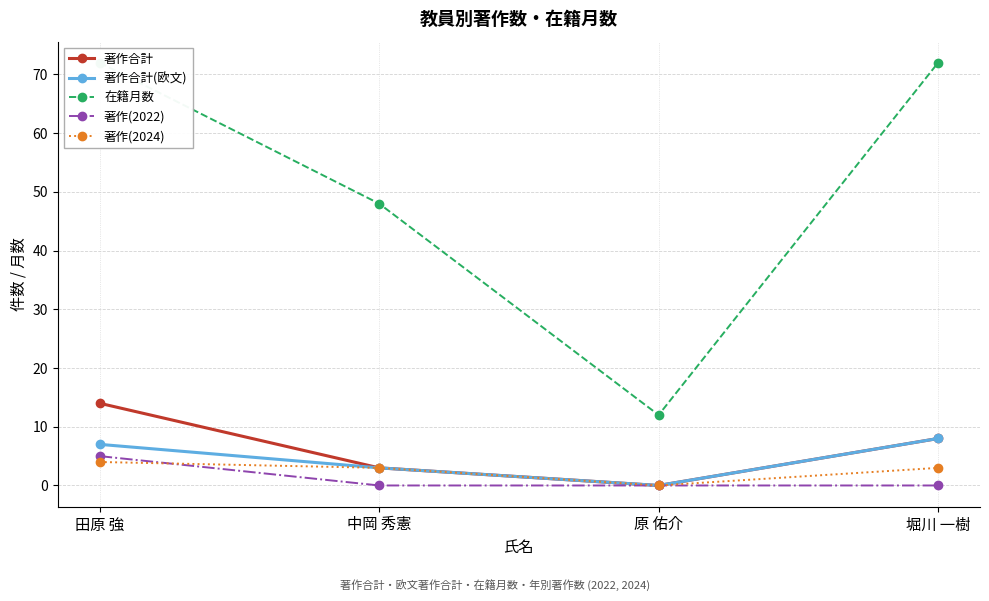

True or false: 著作(2022) and 著作合計(欧文) cross at least once.

False